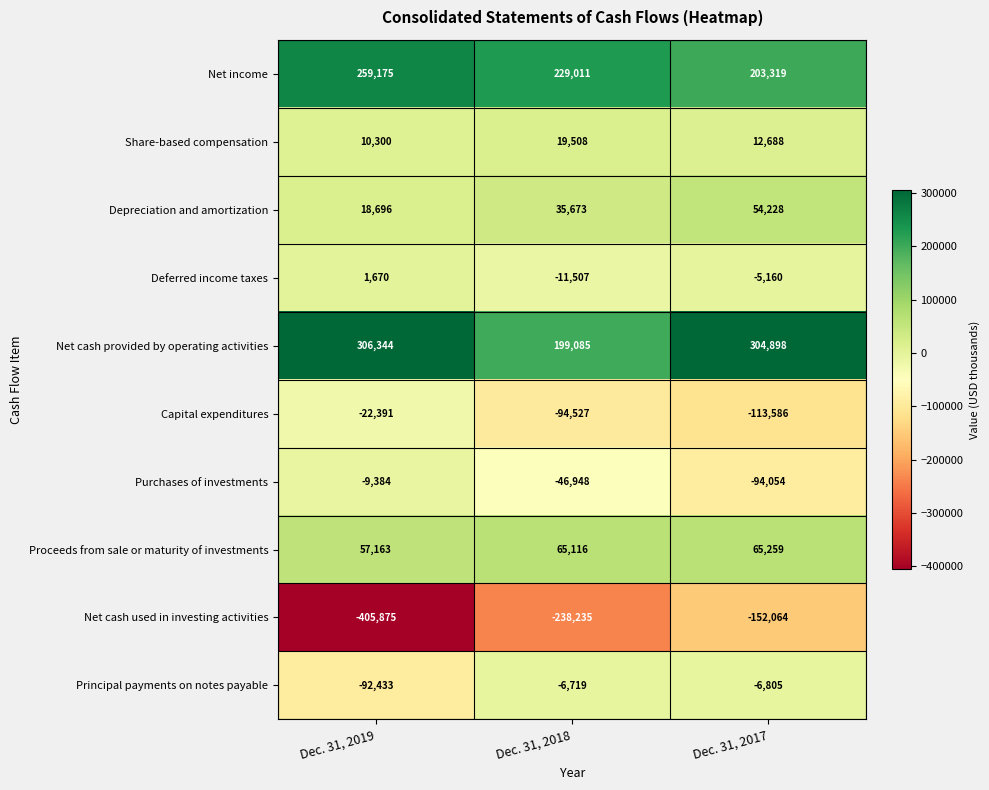

At which label is Capital expenditures closest to -67988?

Dec. 31, 2018